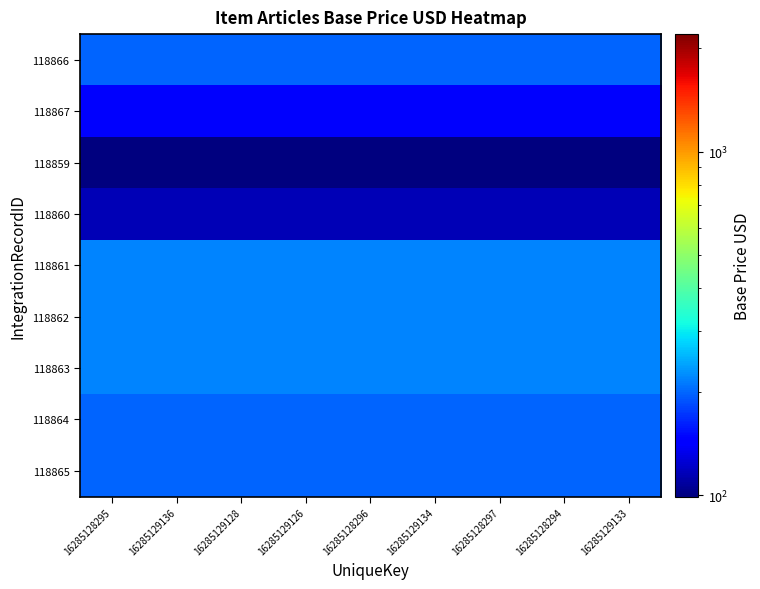

How many series are shown in this chart?

9